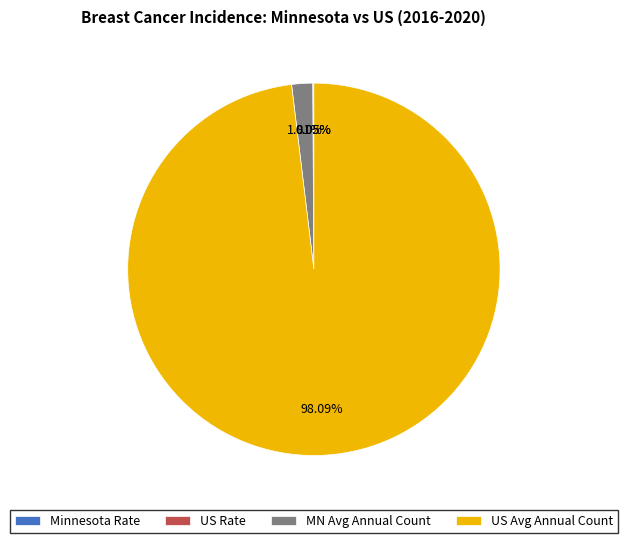

To the nearest percent, what is the difference between the largest and smallest slice percentages?

98%